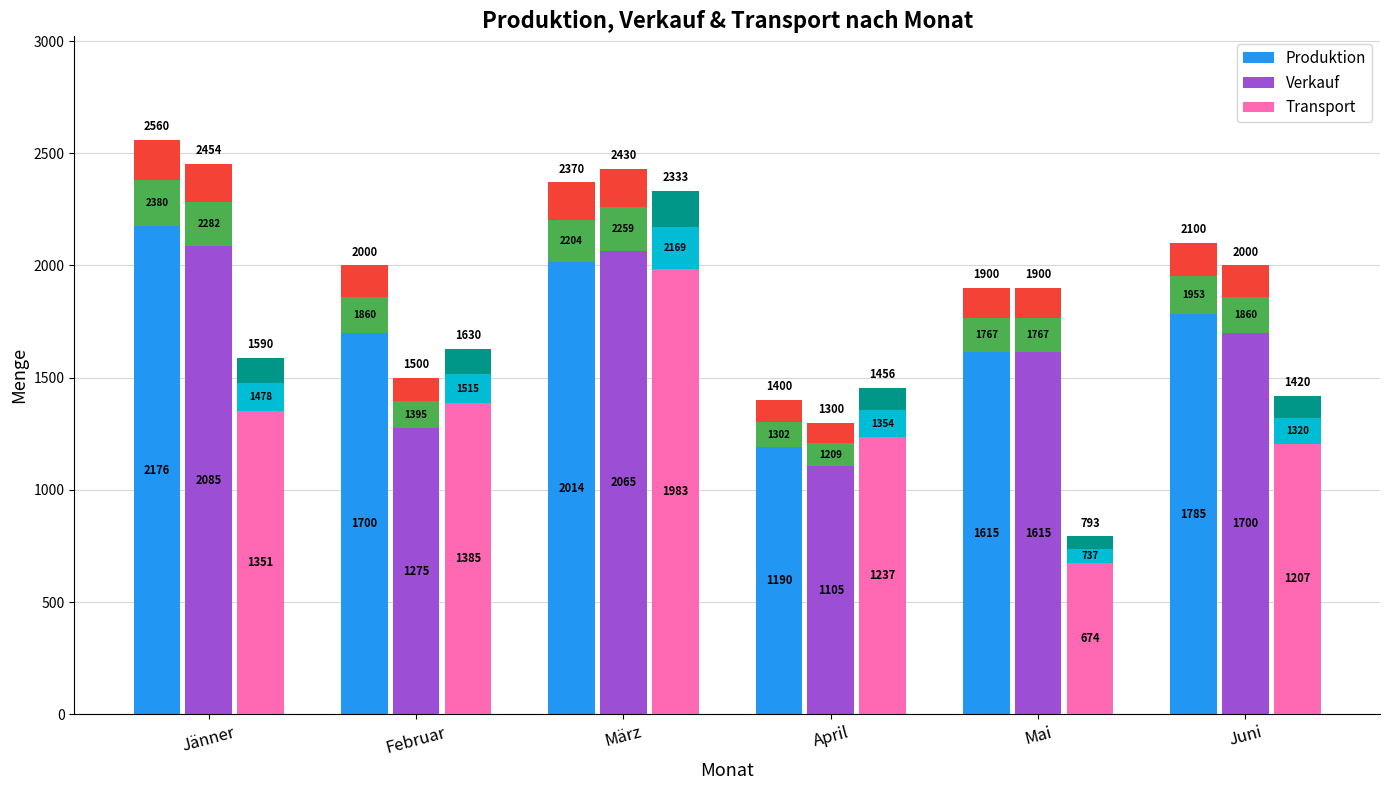

What is the value of the Produktion bar at the 3rd from the left?

2014.5